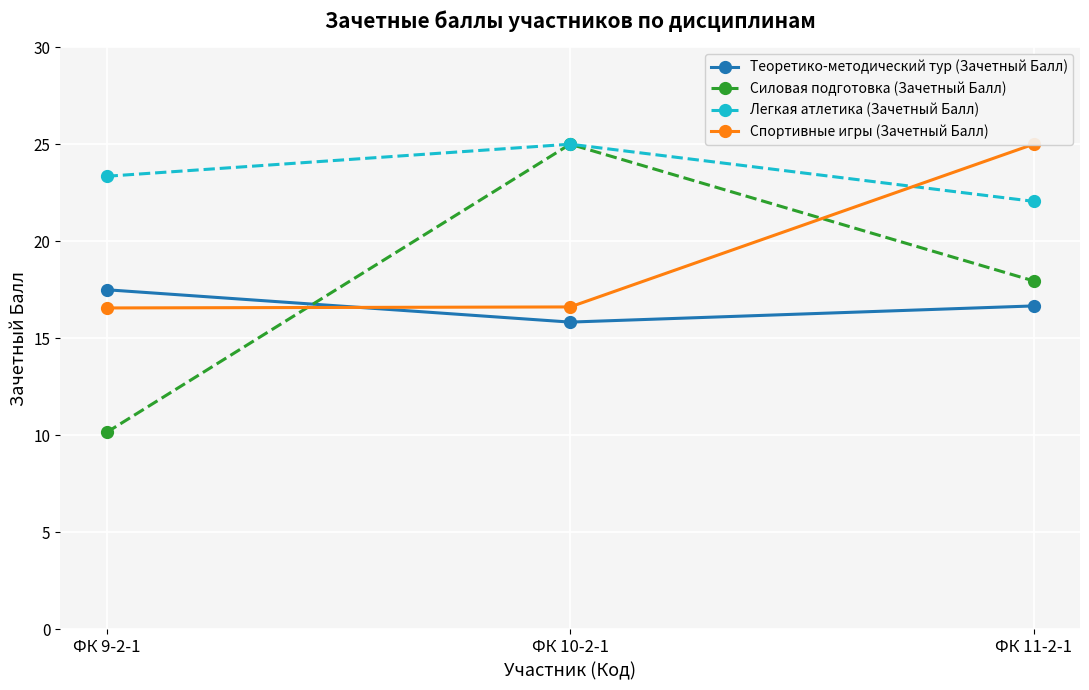

What is the difference between the maximum and minimum values in the Силовая подготовка (Зачетный Балл) series?

14.8